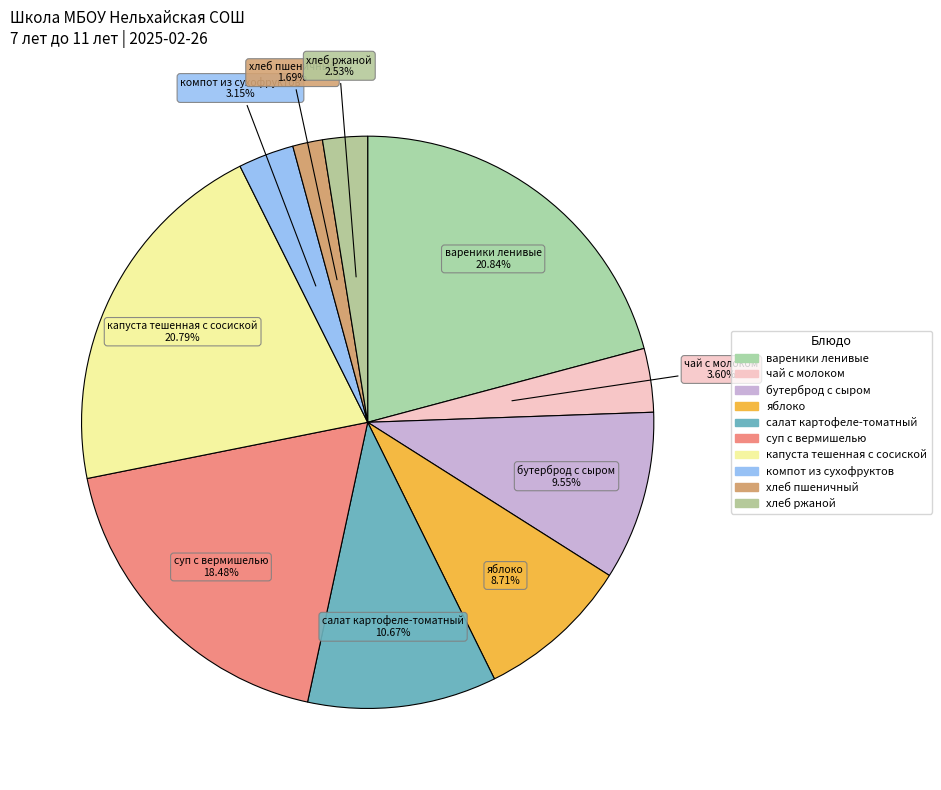

Is the sum of капуста тешенная с сосиской and суп с вермишелью greater than half?

No